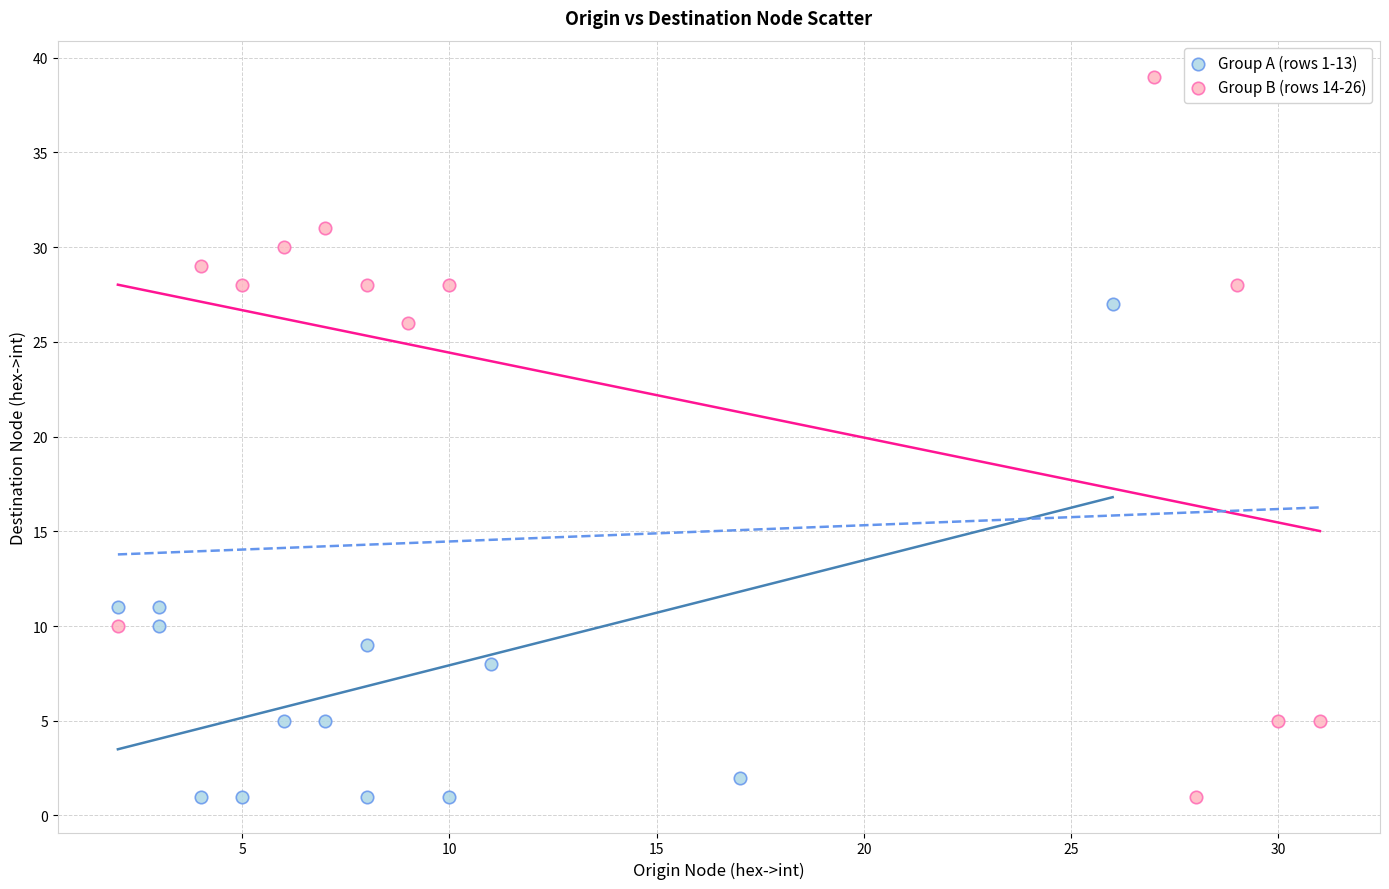

Which series has the largest Y range (max minus min)?

Group B (rows 14-26)